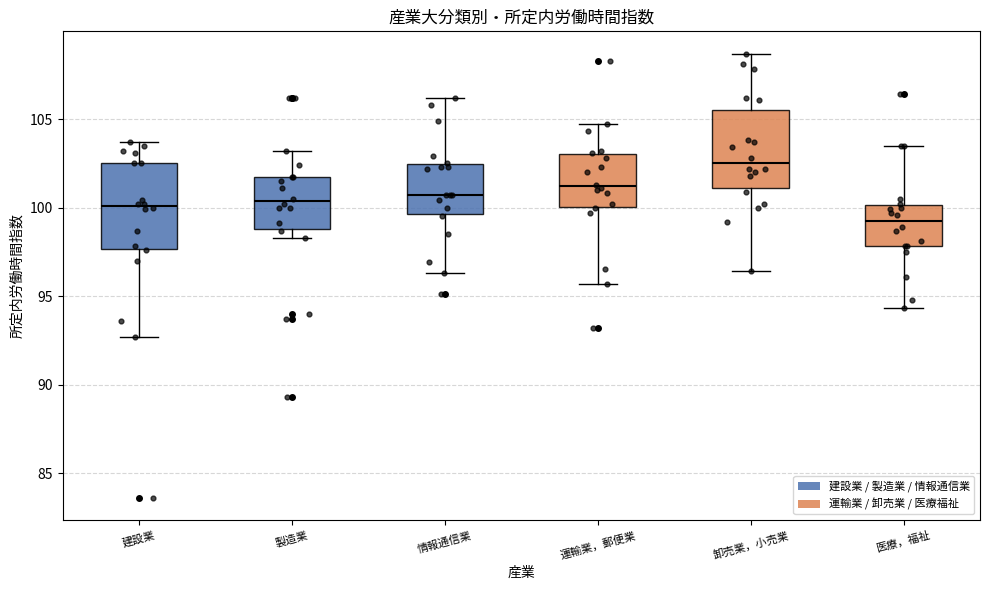

Reading left to right, transcribe this box plot: for each box, give where its median line is, the range the box spans, and where its two whiskers end, as read against the y-axis. The values are not printed on the chart, so give them approximately, as read against the axis.

建設業: median 100.0, box 97.5 to 102.5, whiskers 92.5 to 103.5
製造業: median 100.5, box 99.0 to 101.5, whiskers 98.5 to 103.0
情報通信業: median 100.5, box 99.5 to 102.5, whiskers 96.5 to 106.0
運輸業，郵便業: median 101.0, box 100.0 to 103.0, whiskers 95.5 to 104.5
卸売業，小売業: median 102.5, box 101.0 to 105.5, whiskers 96.5 to 108.5
医療，福祉: median 99.5, box 98.0 to 100.0, whiskers 94.5 to 103.5